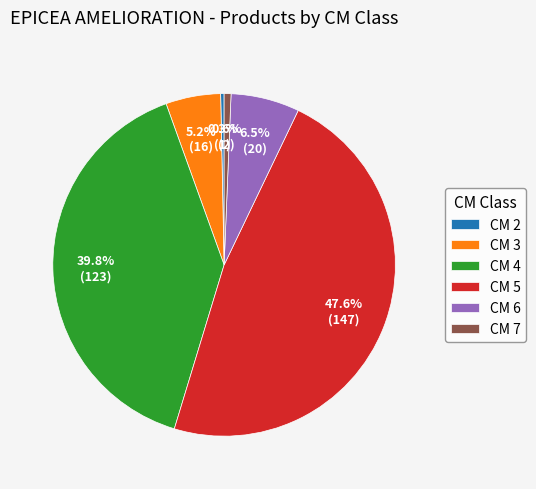

To the nearest percent, what is the average slice percentage?

17%